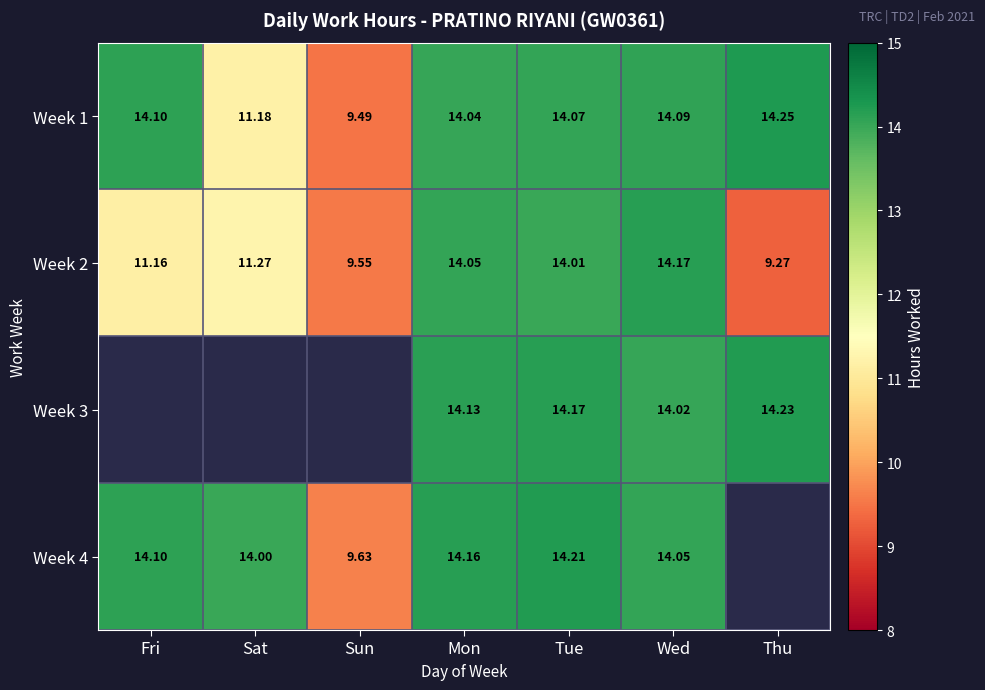

Rank the categories by Week 2 value from highest to lowest.

Wed, Mon, Tue, Sat, Fri, Sun, Thu